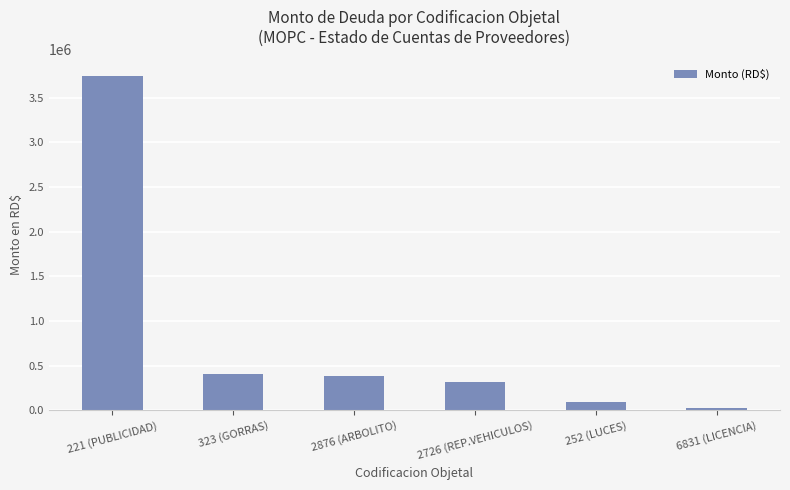

What is the label of the 6th bar from the right?

221 (PUBLICIDAD)